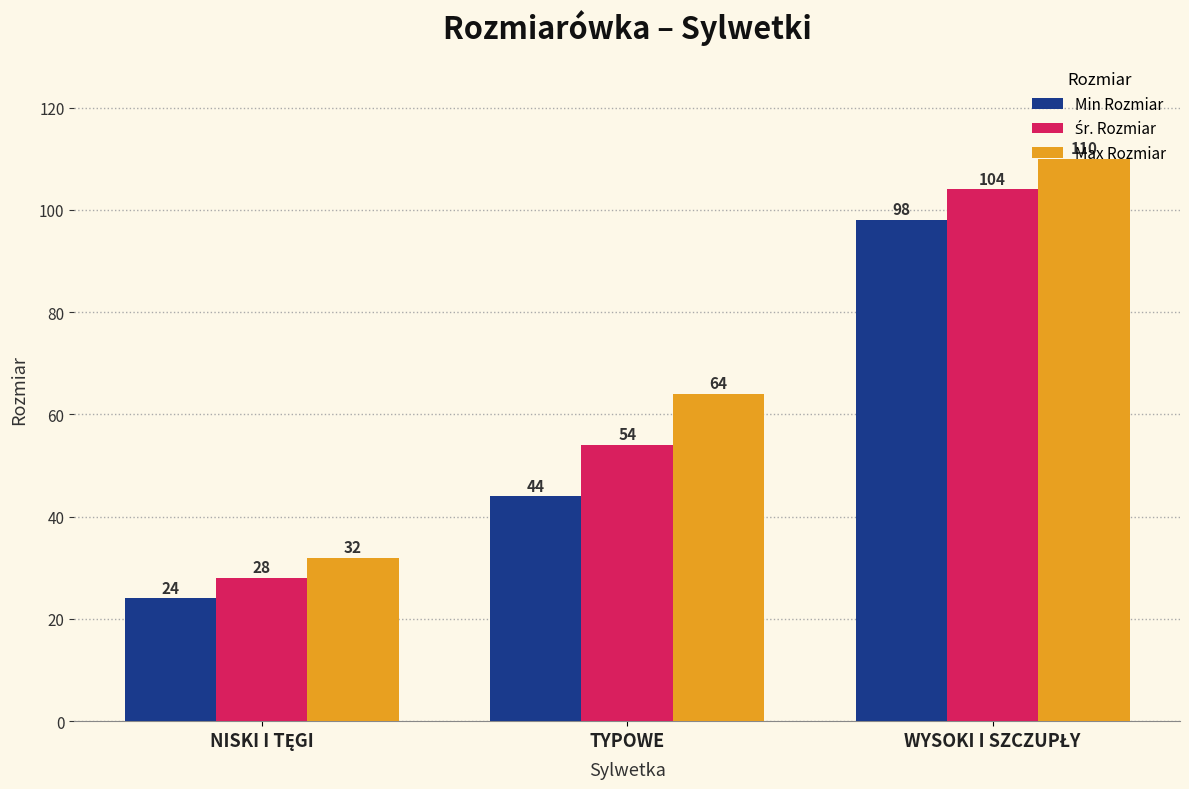

How many bars are there in total?

9